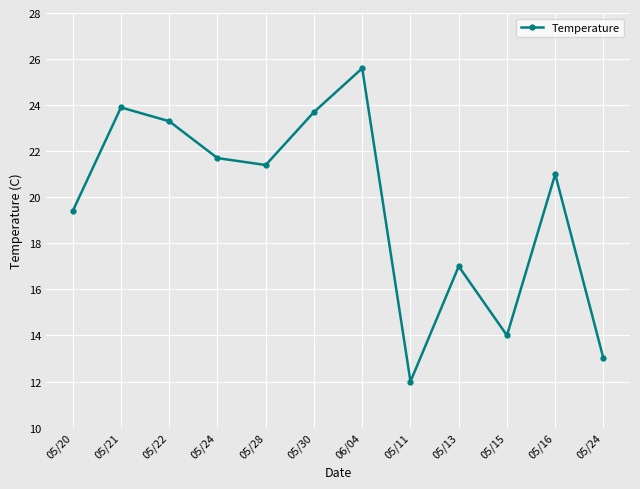

How many distinct data groups are displayed?

1